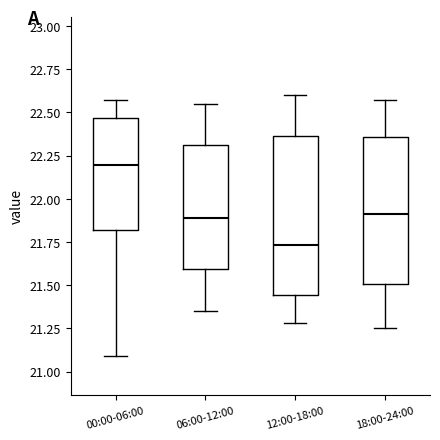

Reading left to right, transcribe this box plot: for each box, give where its median line is, the range the box spans, and where its two whiskers end, as read against the y-axis. The values are not printed on the chart, so give them approximately, as read against the axis.

00:00-06:00: median 22.20, box 21.80 to 22.45, whiskers 21.10 to 22.55
06:00-12:00: median 21.90, box 21.60 to 22.30, whiskers 21.35 to 22.55
12:00-18:00: median 21.75, box 21.45 to 22.35, whiskers 21.30 to 22.60
18:00-24:00: median 21.90, box 21.50 to 22.35, whiskers 21.25 to 22.55